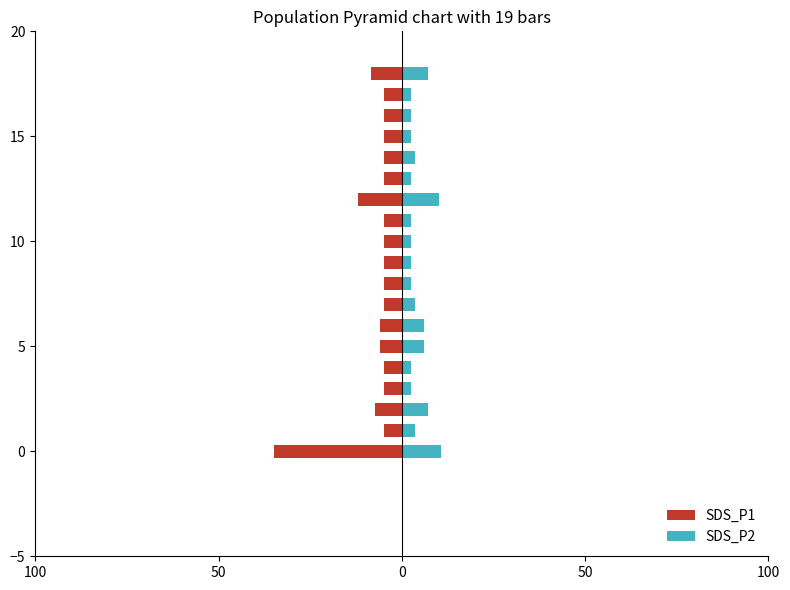

What are all the series names shown in the legend?

SDS_P1, SDS_P2